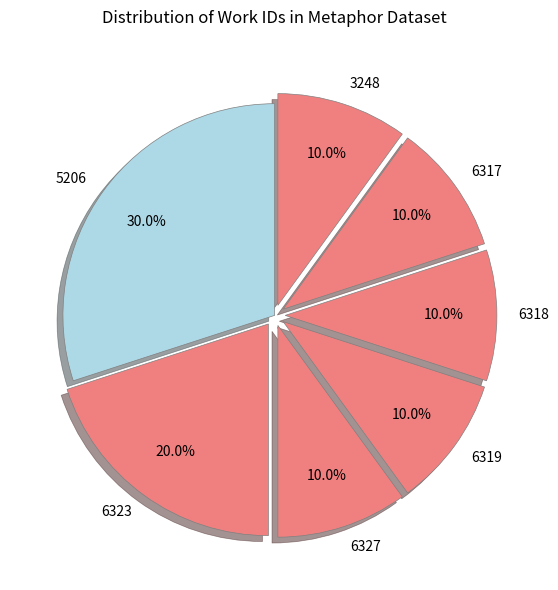

What is the ratio of the value at 5206 to the value at 6318?

3.0